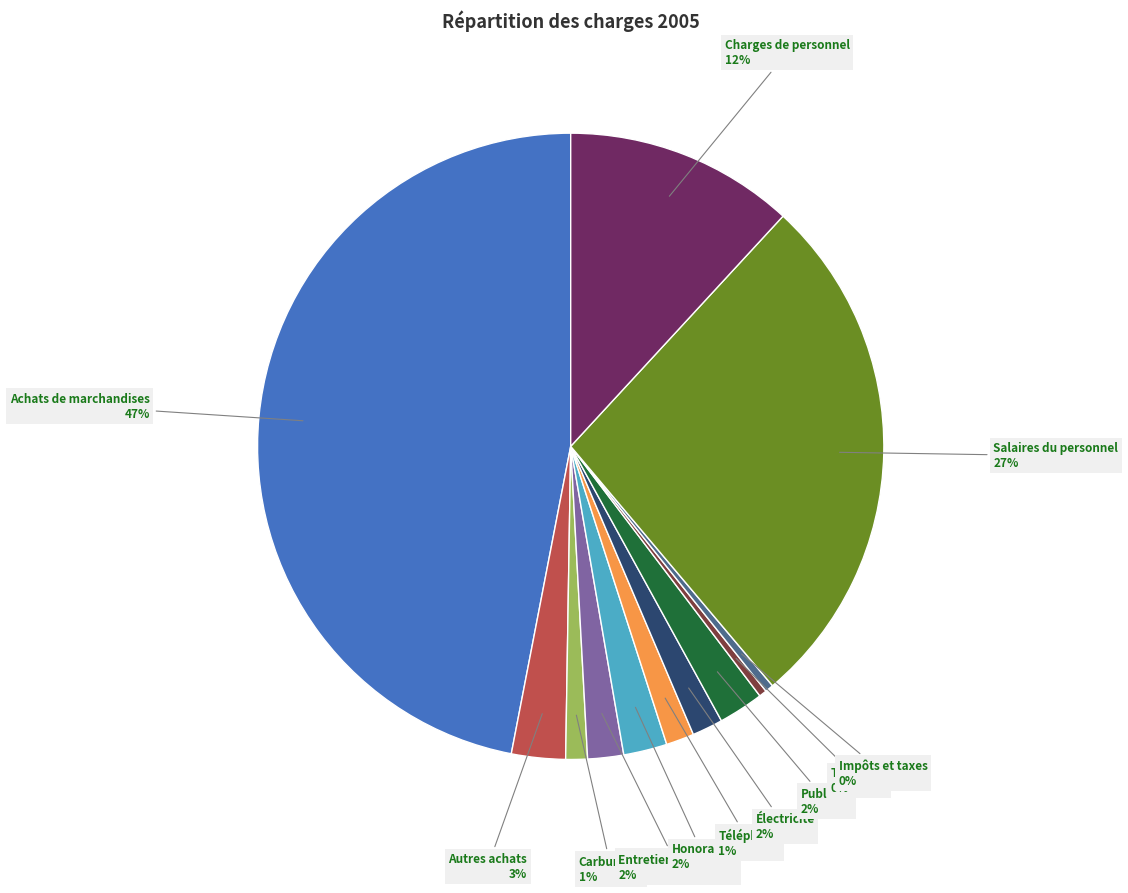

To the nearest percent, what is the difference between the largest and smallest slice percentages?

47%